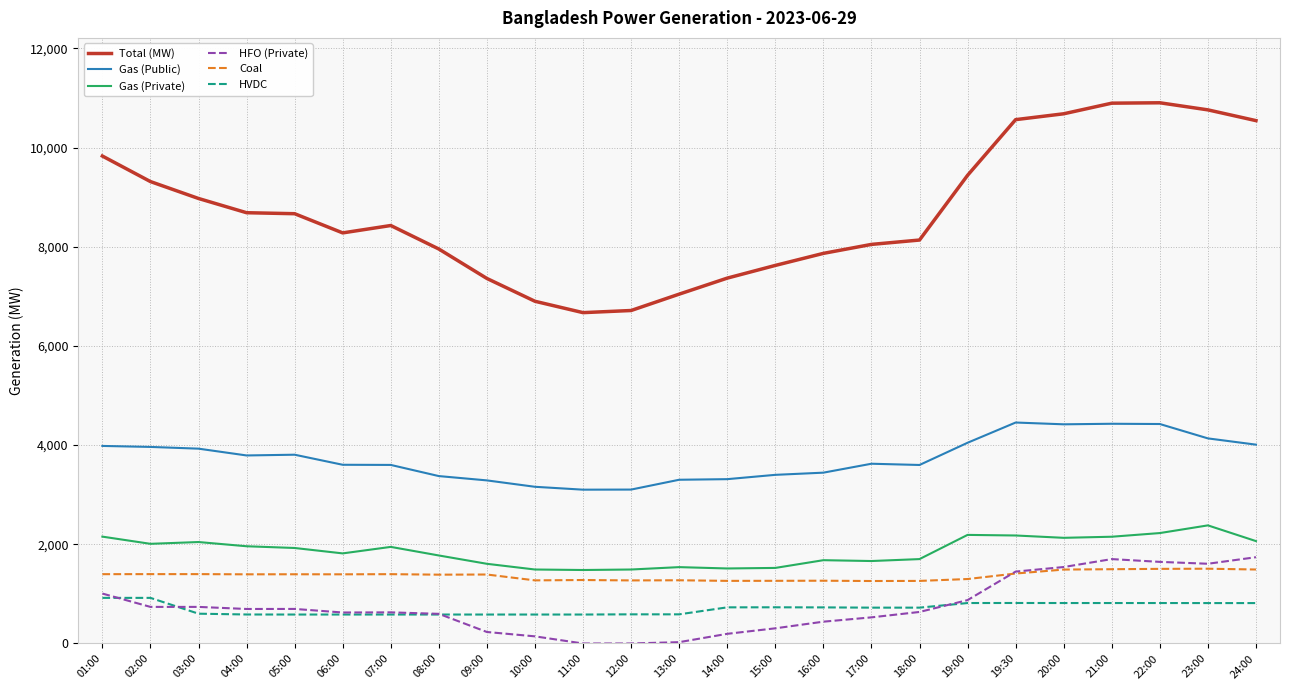

What is the greatest value displayed?

10904